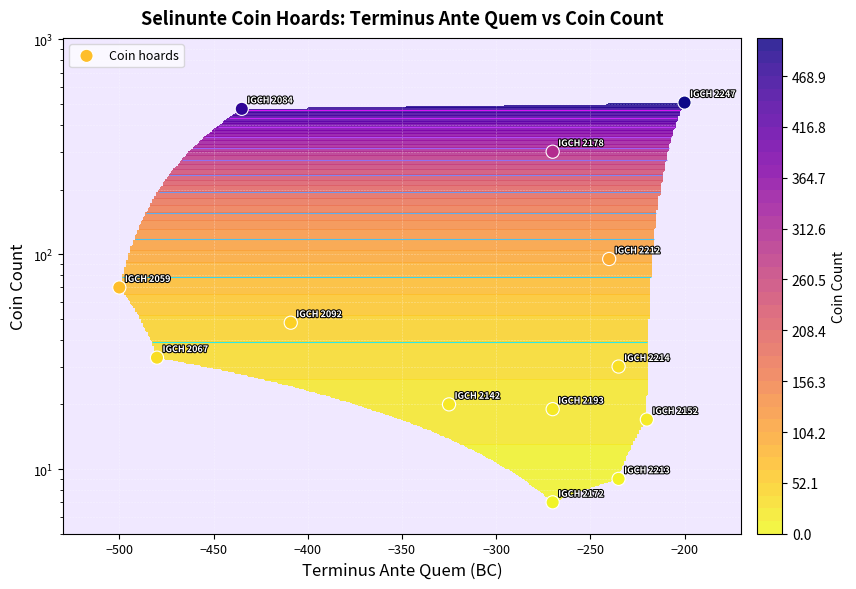

What is the average value?

125